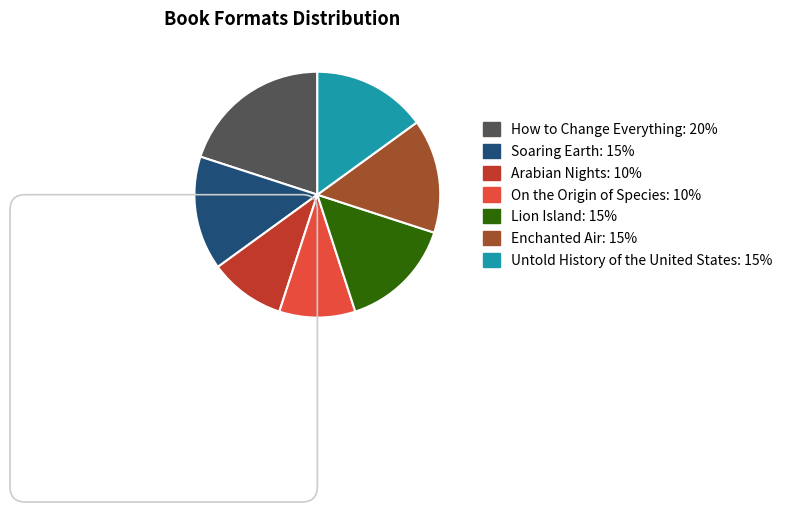

Combined, do Soaring Earth and Lion Island account for over 50%?

No